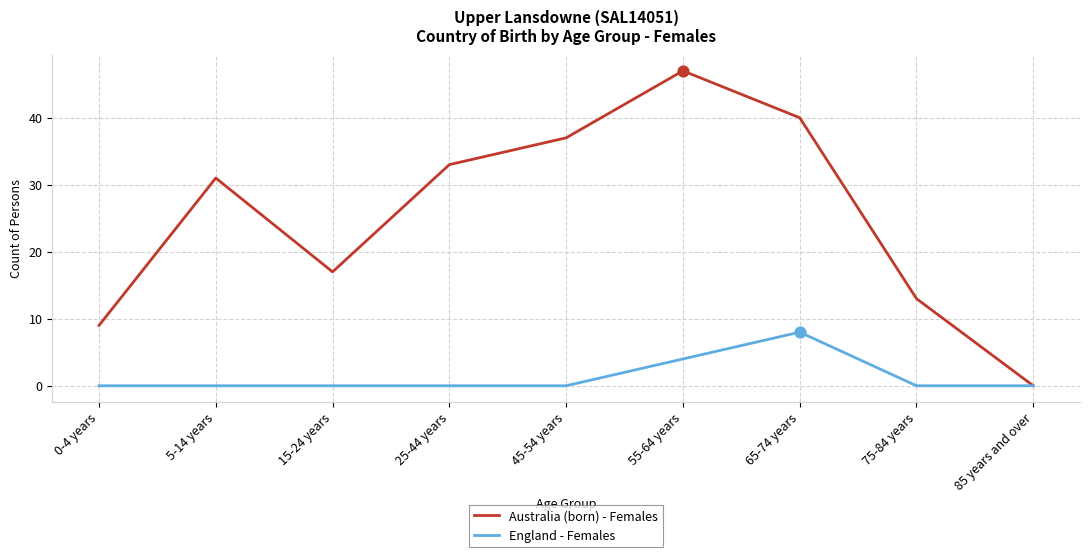

What are all the series names shown in the legend?

Australia (born) - Females, England - Females